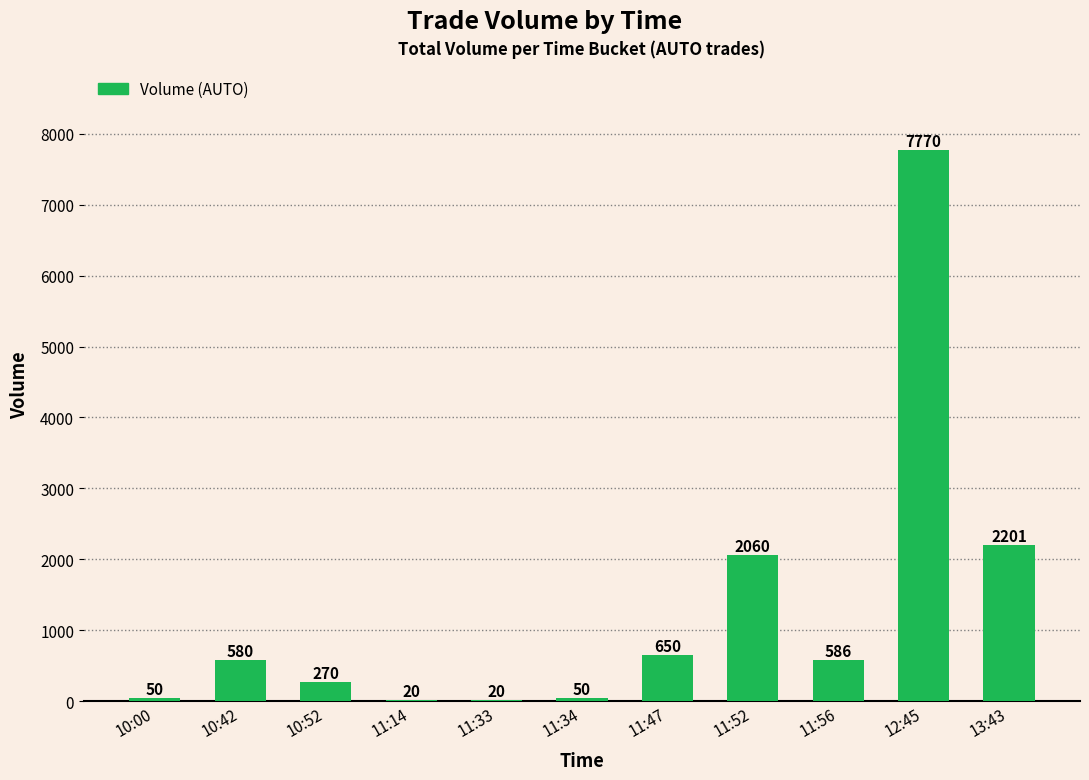

What is the average value?

1296